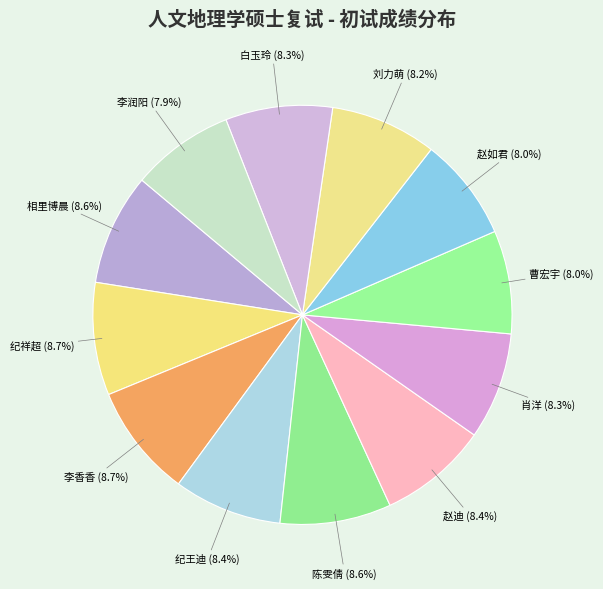

How much of the chart is everything except 肖洋?

91.7%